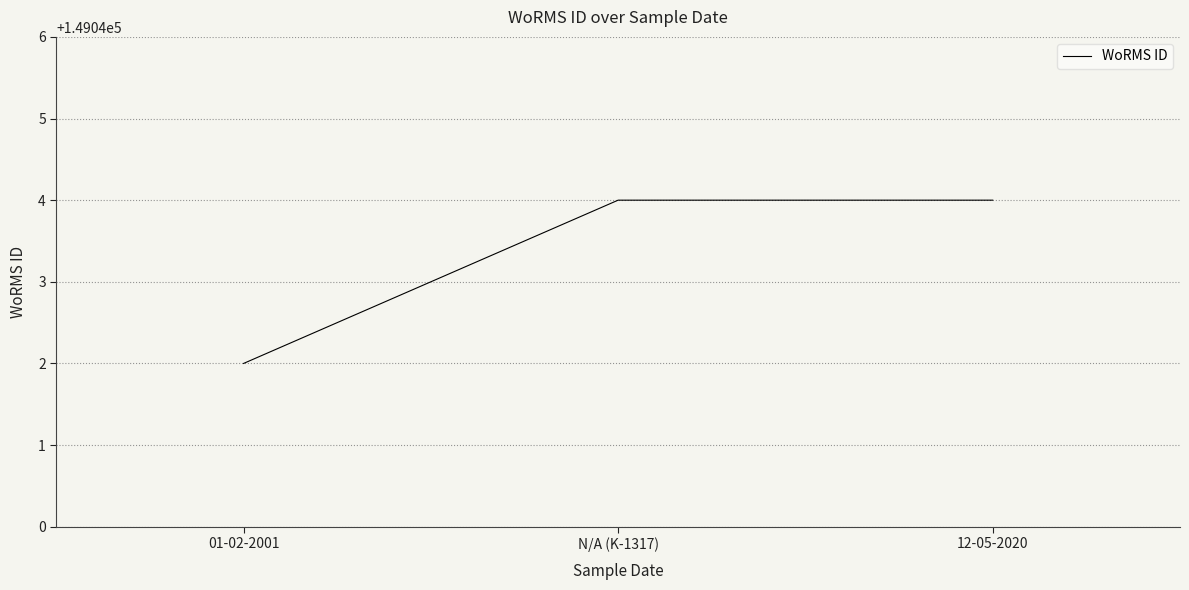

What is the average value?

149043